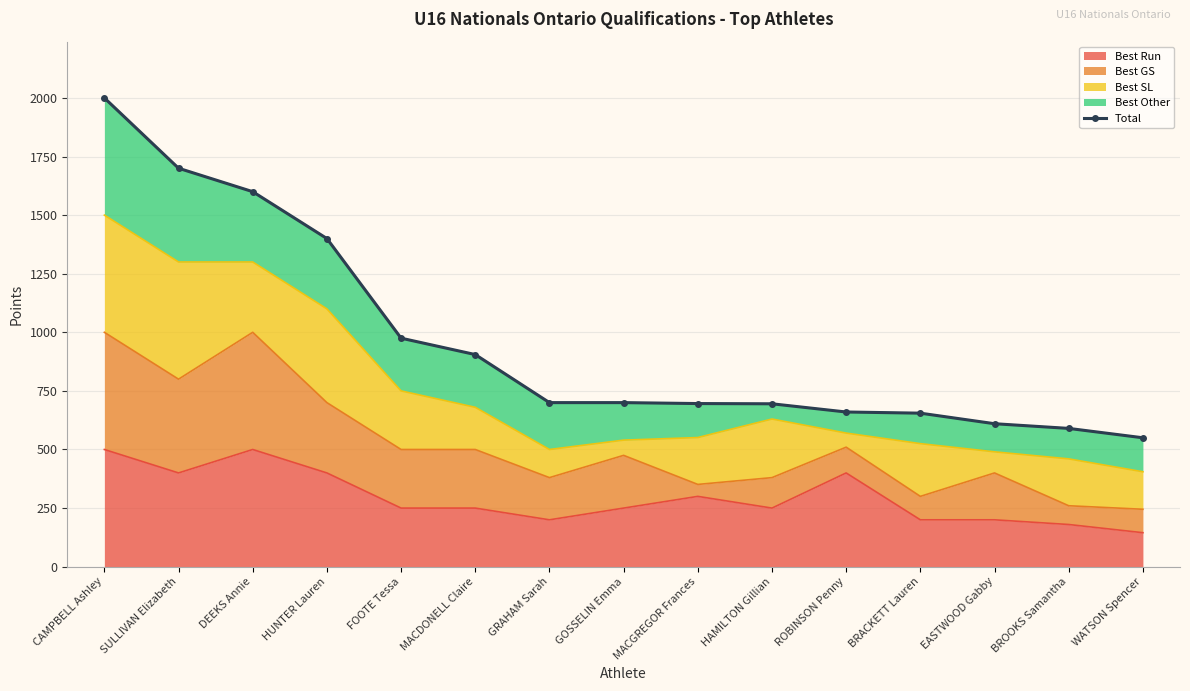

The chart shows a value of 464 at MACDONELL Claire. True or false?

False